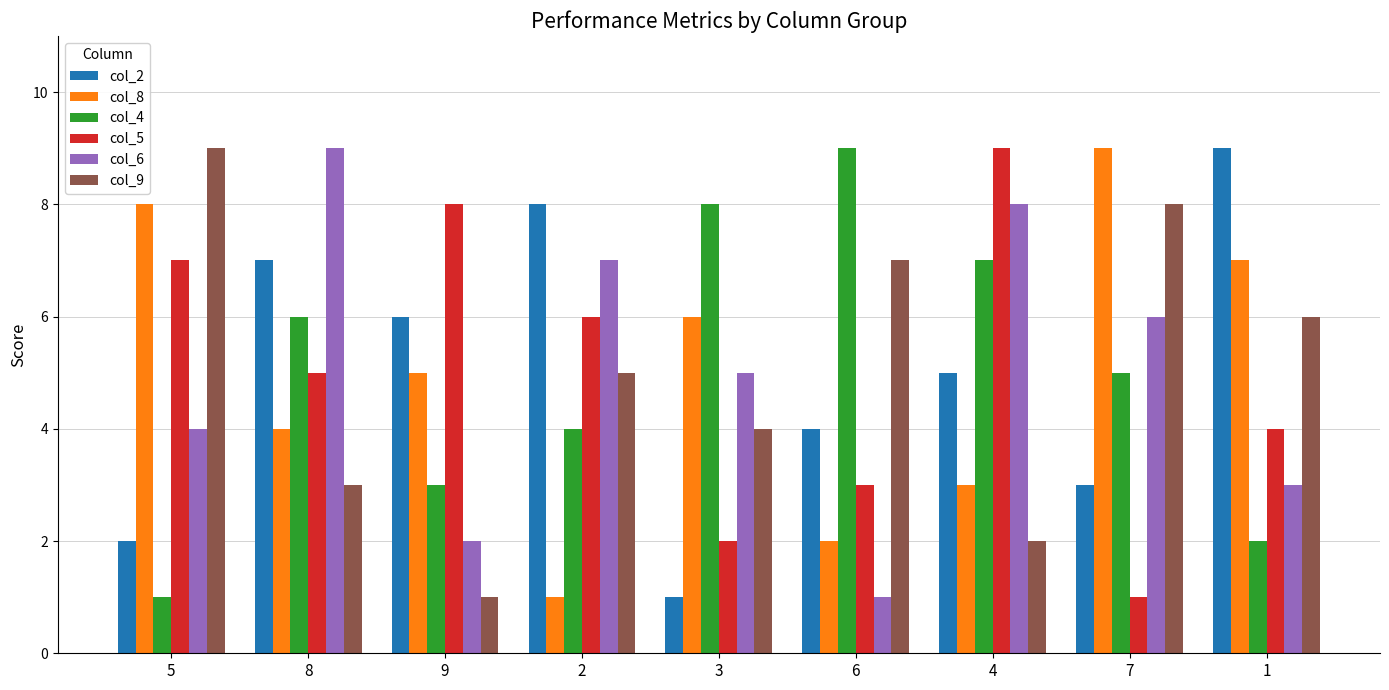

What is the sum of all col_4 values?

45